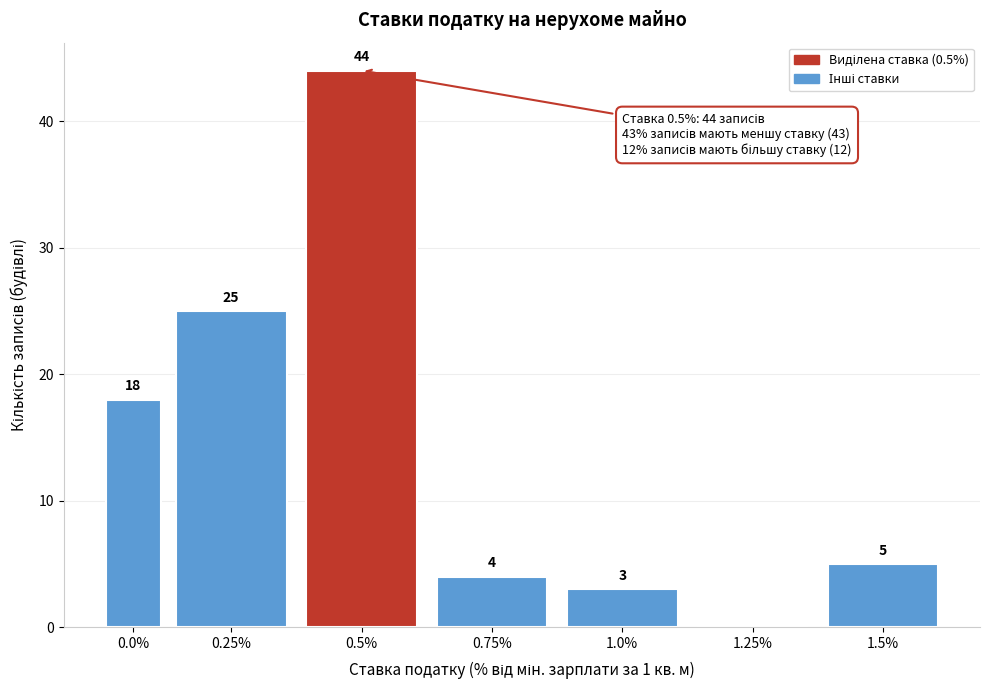

Reading right to left, list all the values displayed in this chart.

1.5%=5	1.25%=0	1.0%=3	0.75%=4	0.5%=44	0.25%=25	0.0%=18